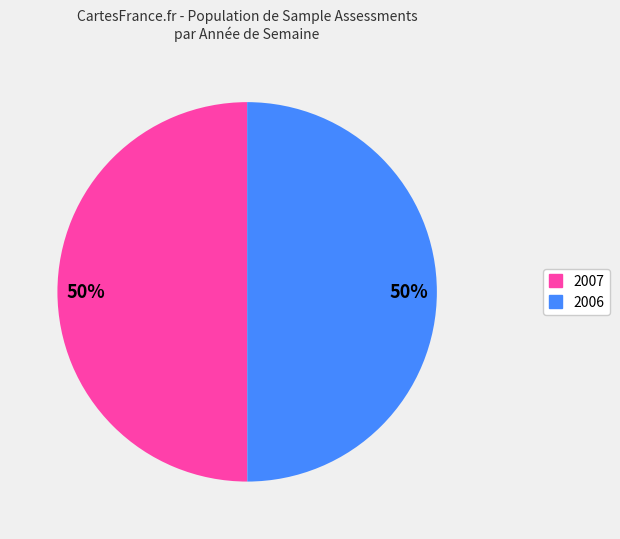

To the nearest percent, what is the average slice percentage?

50%